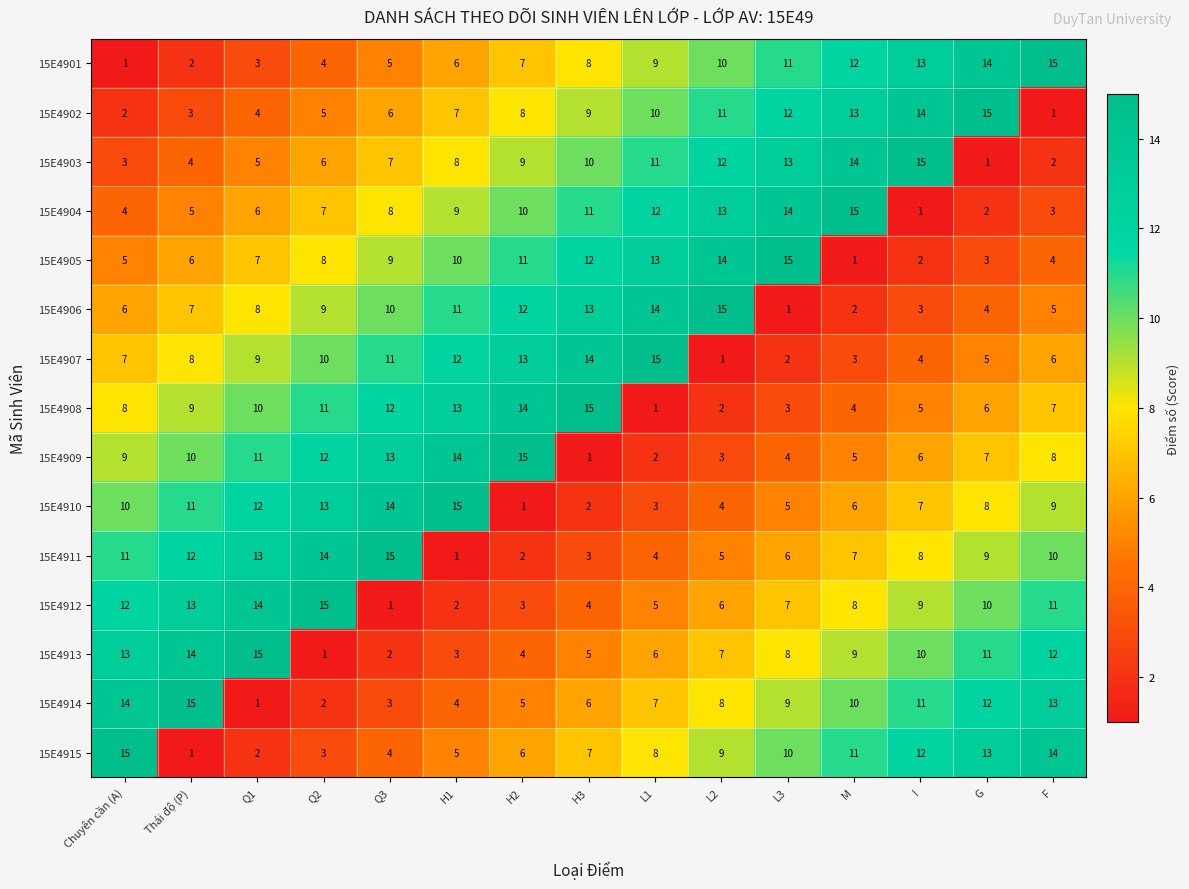

Rank the series at Q2 from lowest to highest value.

15E4913, 15E4914, 15E4915, 15E4901, 15E4902, 15E4903, 15E4904, 15E4905, 15E4906, 15E4907, 15E4908, 15E4909, 15E4910, 15E4911, 15E4912